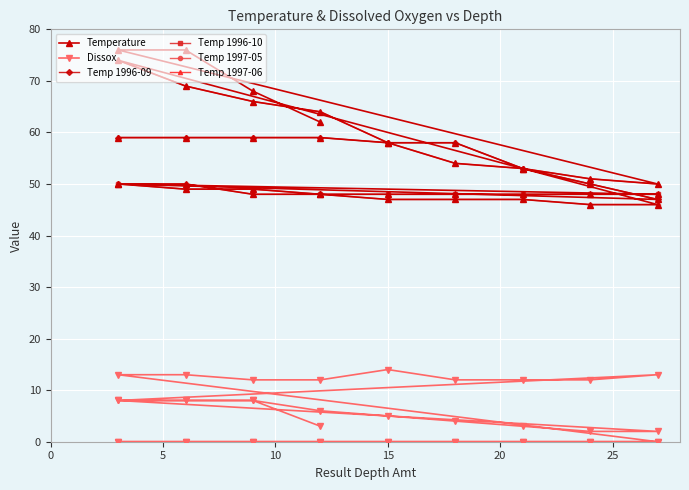

True or false: Dissox and Temperature intersect in this chart.

False